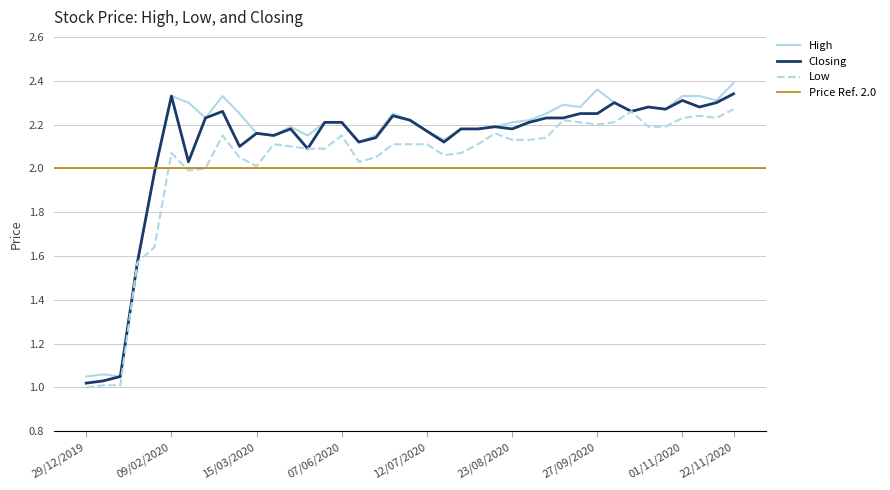

In Closing, how many points are higher than both neighbors (excluding endpoints)?

9